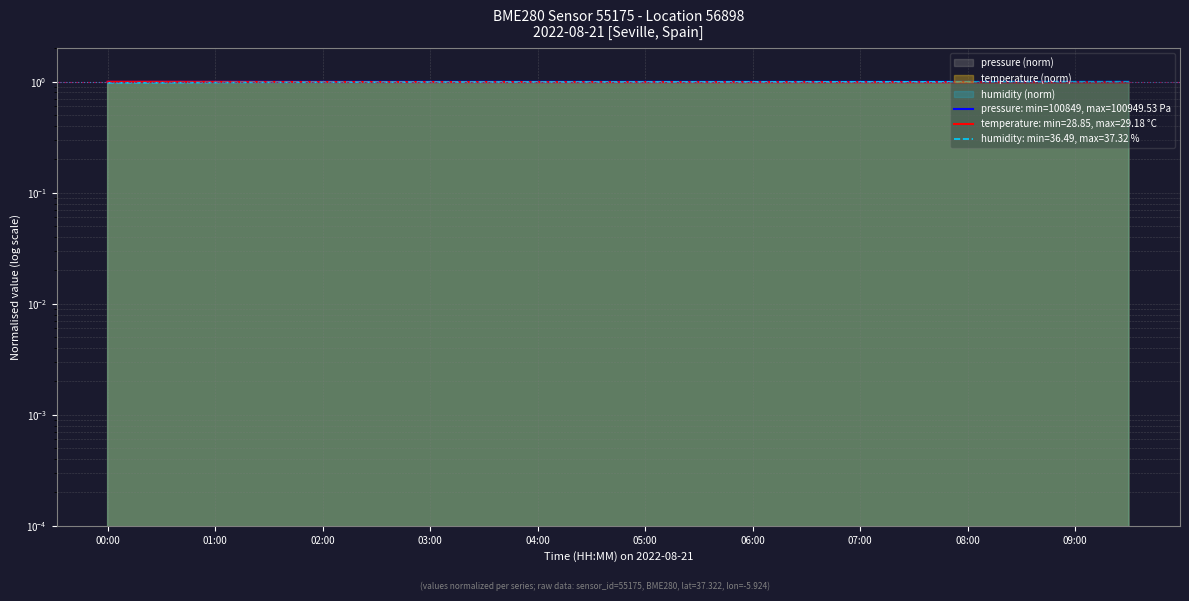

What is the sum of the humidity values at 07:30 and 06:00?

2.0